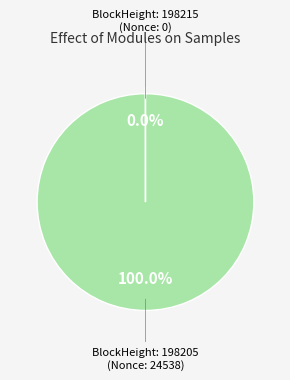

Is there a majority slice in this chart?

Yes